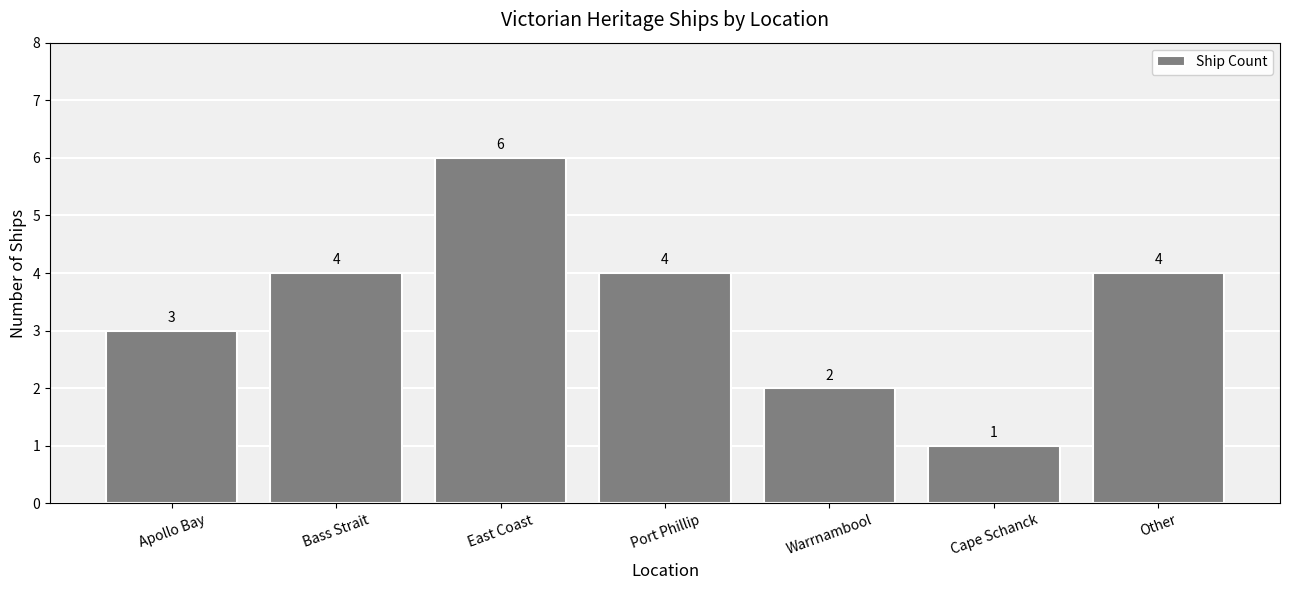

Reading right to left, extract all data points from this chart.

4	1	2	4	6	4	3